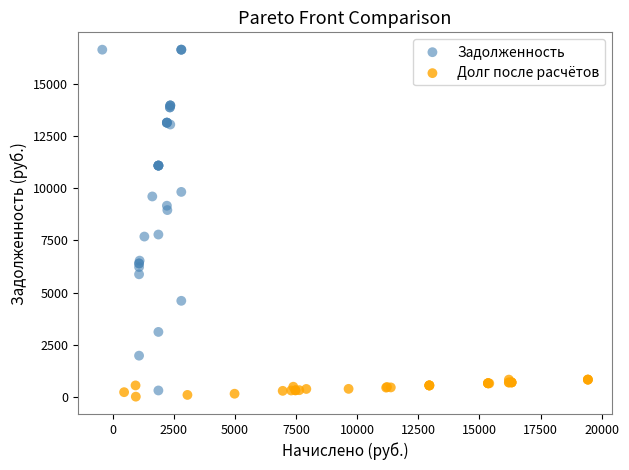

Which series contains the lowest Y value?

Долг после расчётов